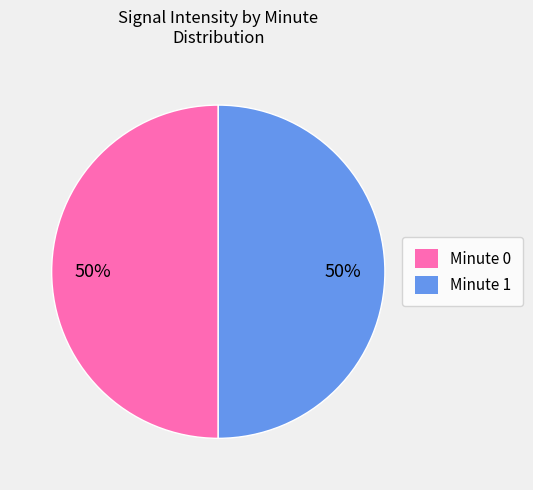

The Minute 0 slice represents 50% of the pie. True or false?

True